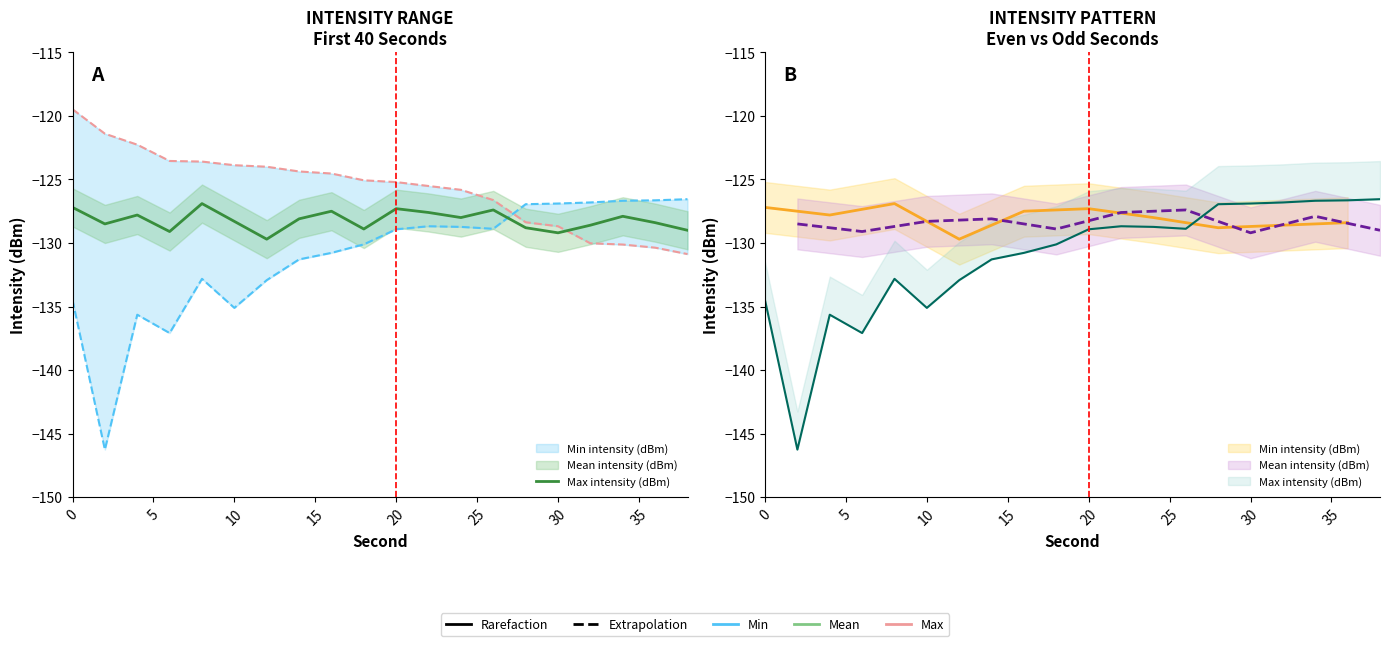

What is the difference between the maximum and minimum values?

2.8